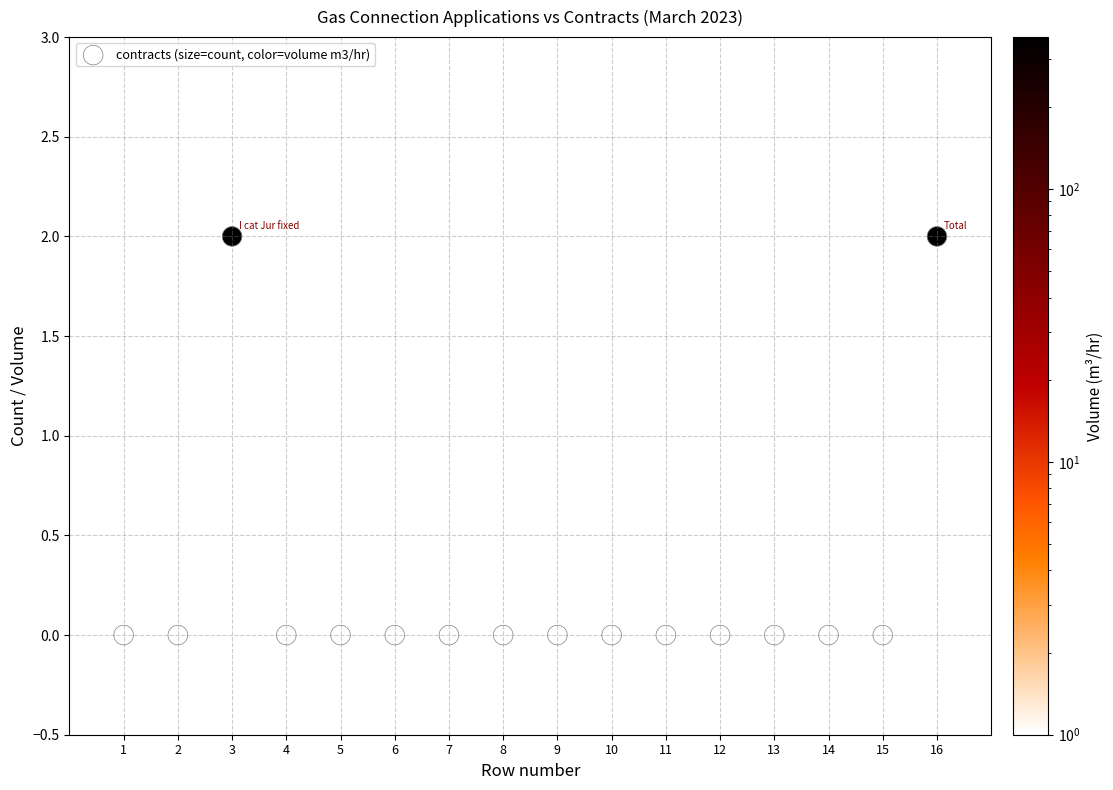

List the coordinates of all points as (X, Y) pairs, reading left to right.

(1, 0)  (2, 0)  (3, 2)  (4, 0)  (5, 0)  (6, 0)  (7, 0)  (8, 0)  (9, 0)  (10, 0)  (11, 0)  (12, 0)  (13, 0)  (14, 0)  (15, 0)  (16, 2)